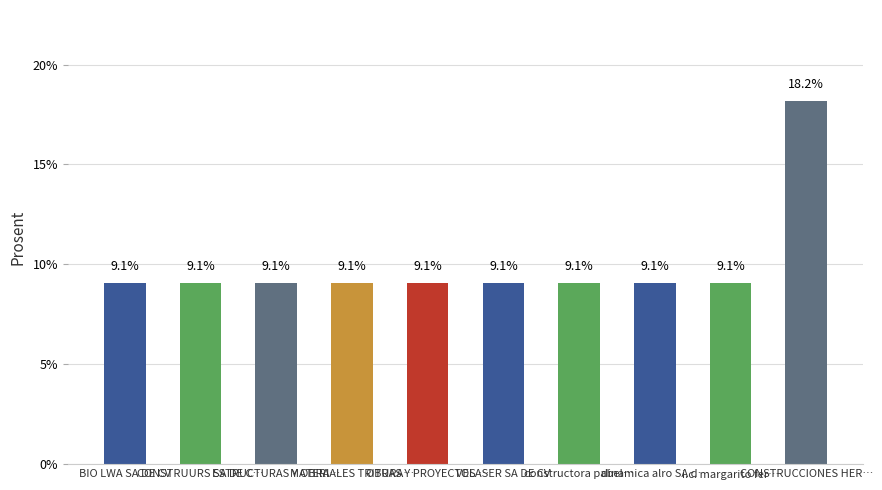

What is the label of the 9th bar from the left?

i.c. margarito fer…